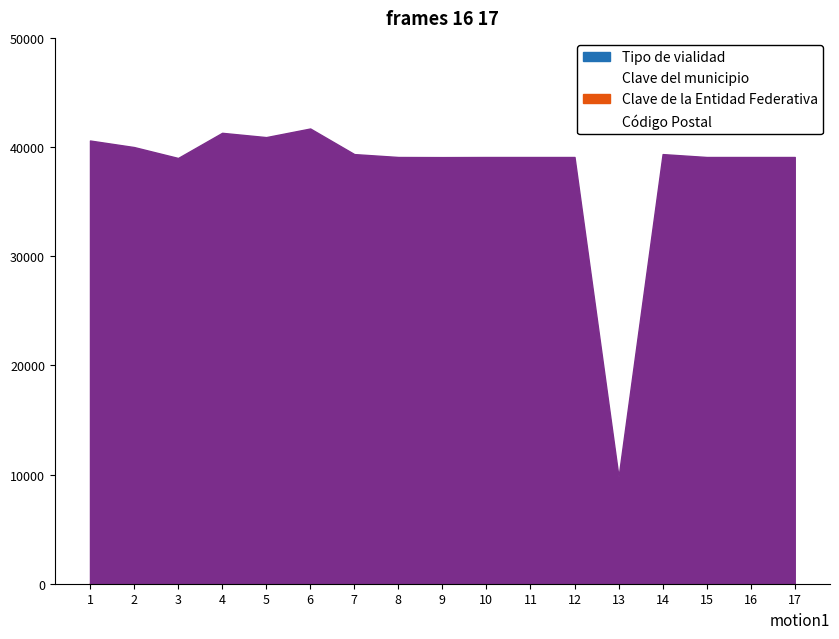

What is the difference between the Clave del municipio values at 7 and 4?

65